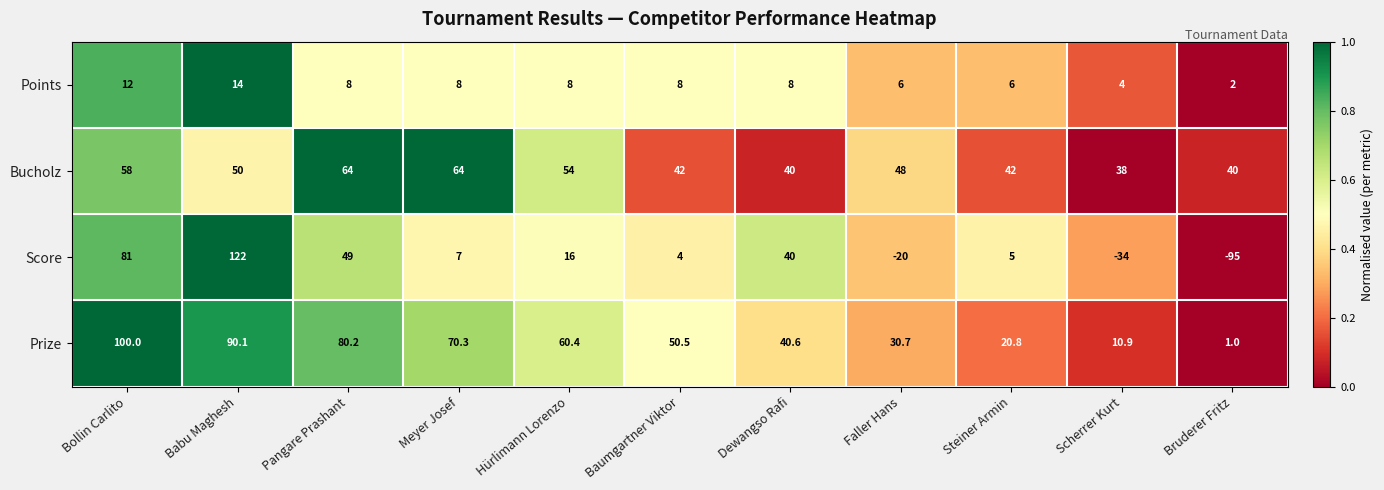

At which category does the chart reach its minimum across all series?

Bruderer Fritz